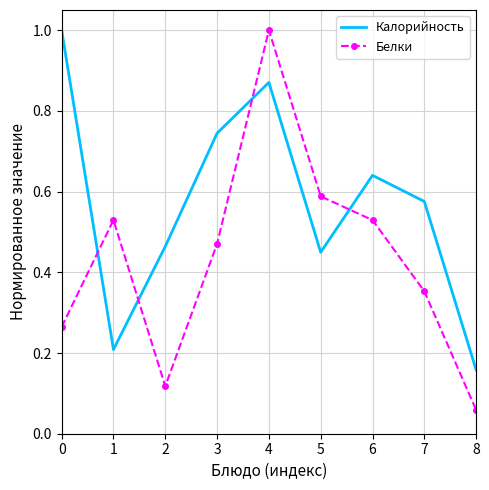

Between 1 and 6, which series saw the biggest shift?

Калорийность